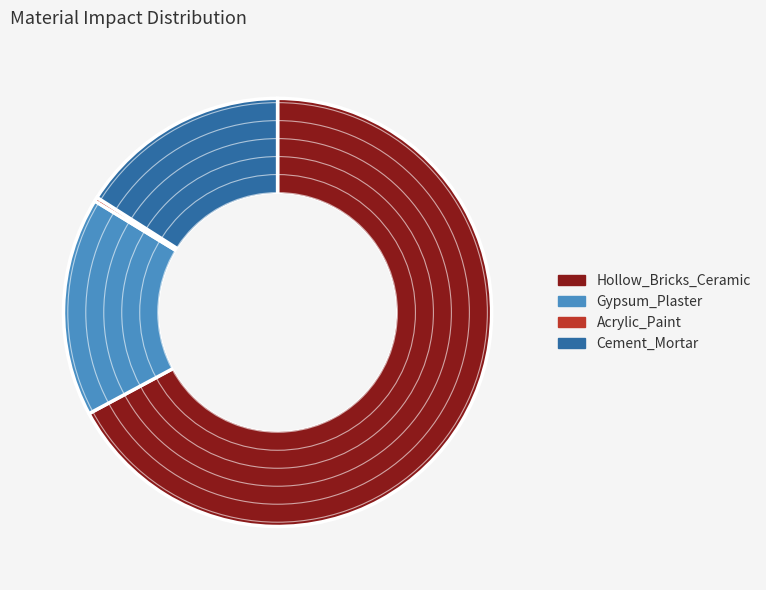

Which slice is the largest?

Hollow_Bricks_Ceramic